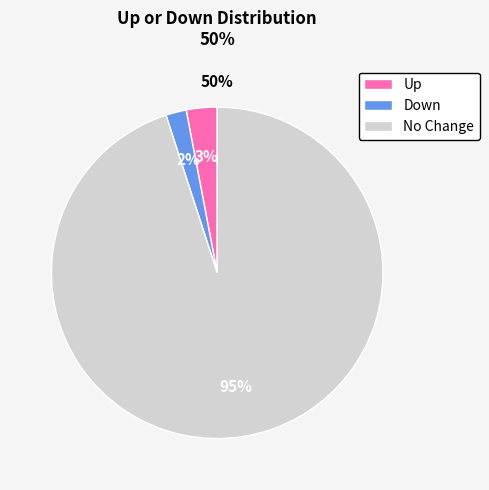

True or false: up accounts for 11% of the total.

False